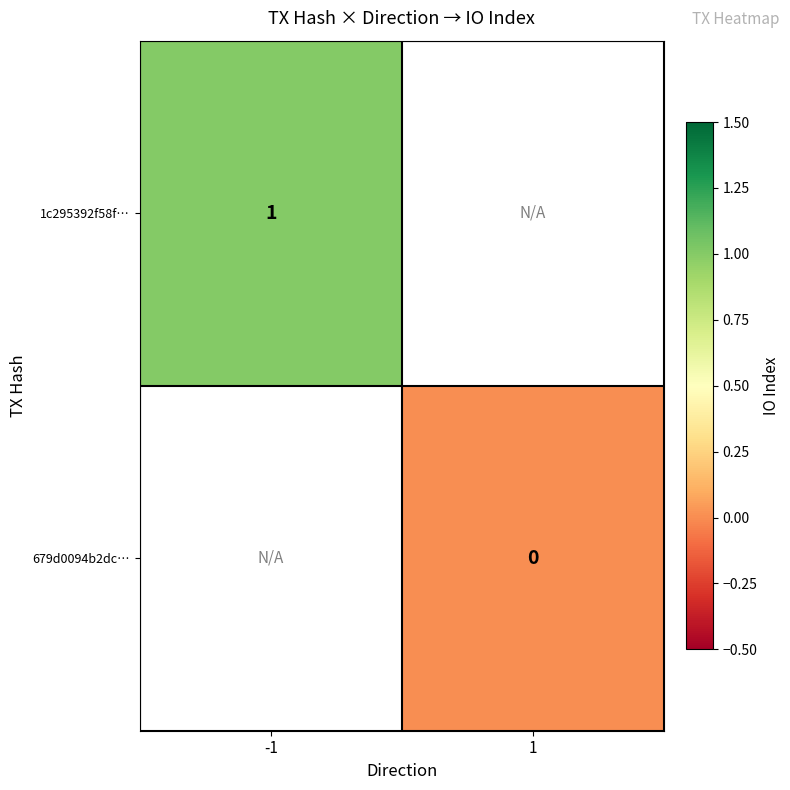

The 1c295392f58f… series shows 2 at -1. True or false?

False